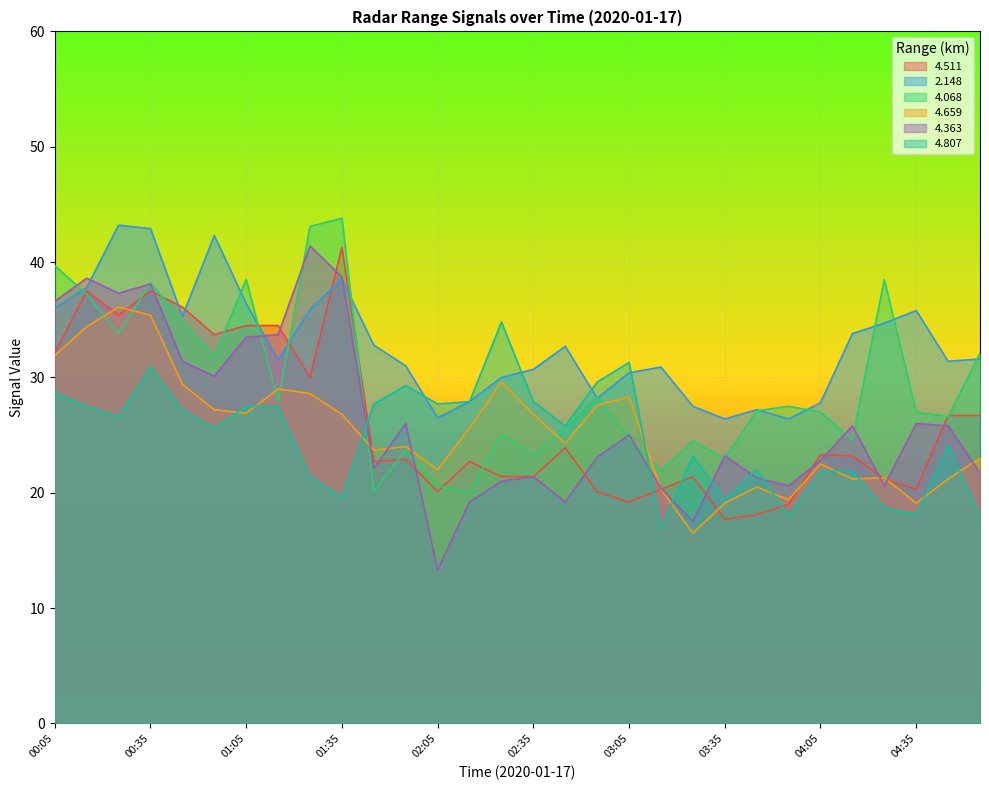

What is the lowest value of the 4.511 series?

17.7